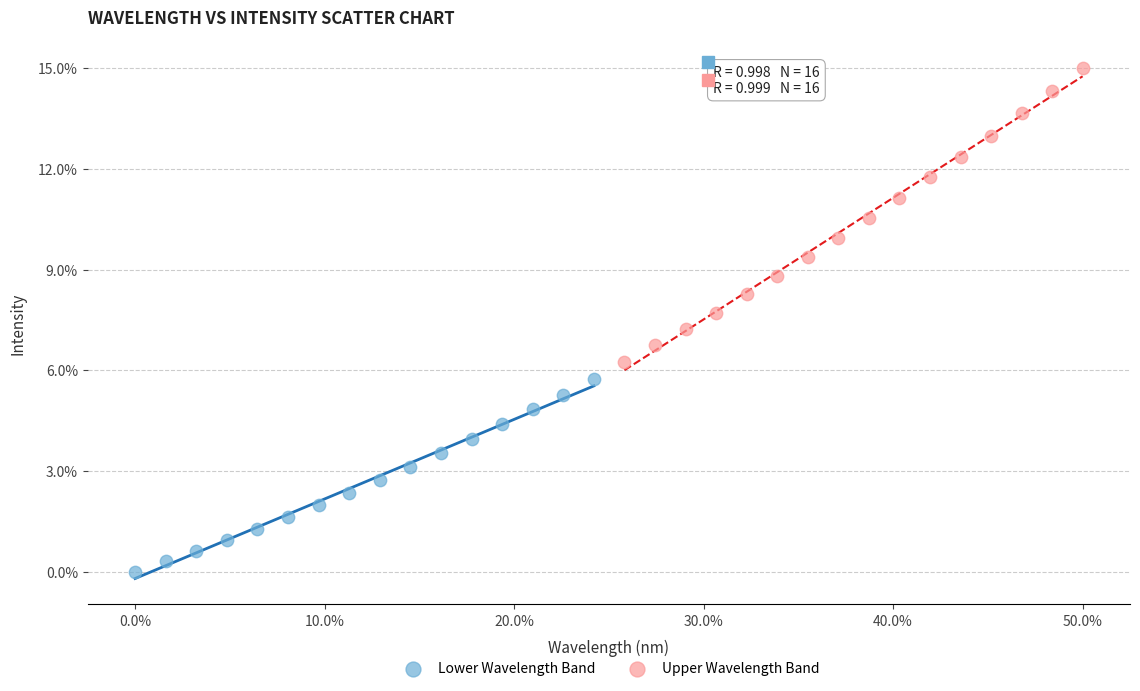

Which series reaches the minimum Y coordinate?

Lower Wavelength Band